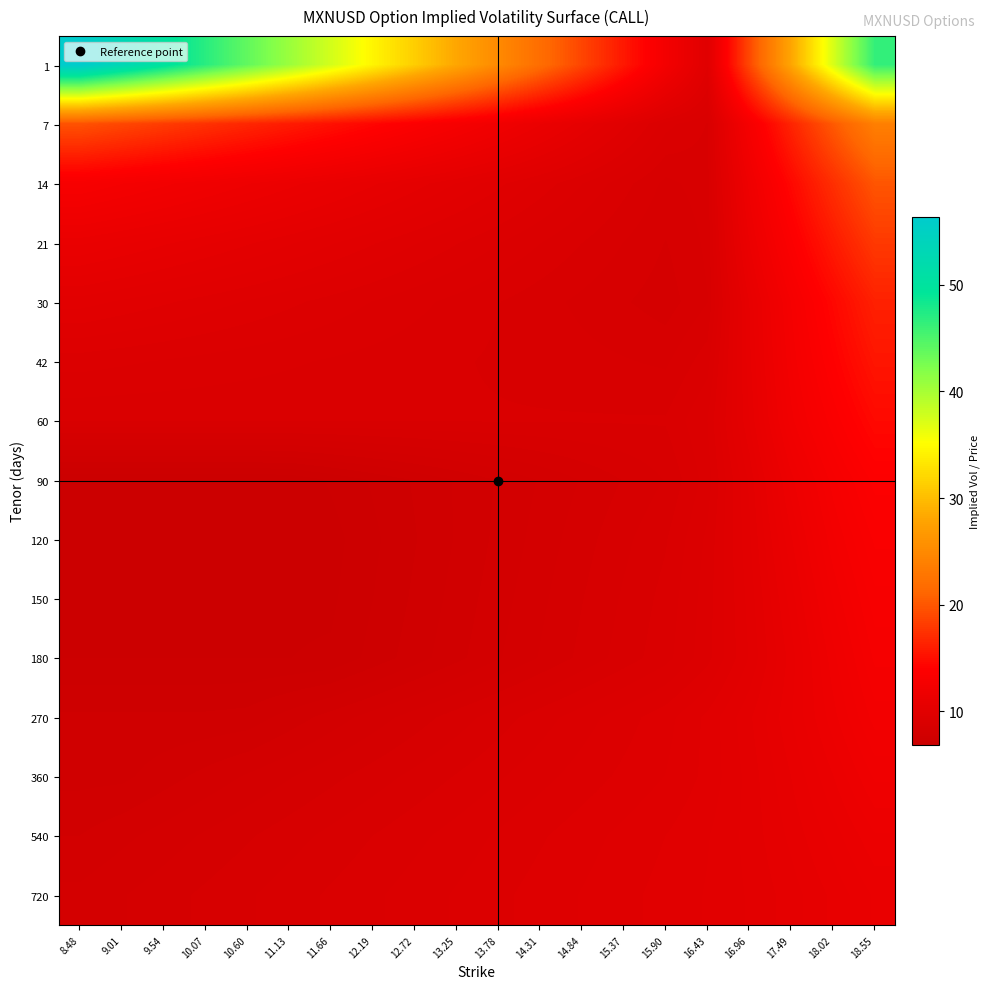

What is the minimum value shown in the chart?

6.9